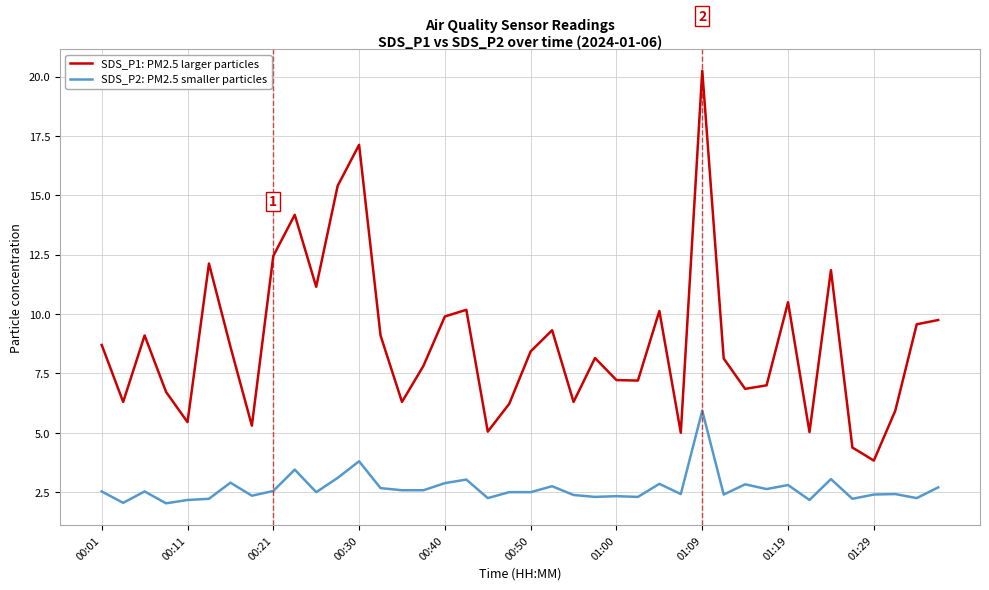

List the series in order of their overall mean, lowest first.

SDS_P2: PM2.5 smaller particles, SDS_P1: PM2.5 larger particles